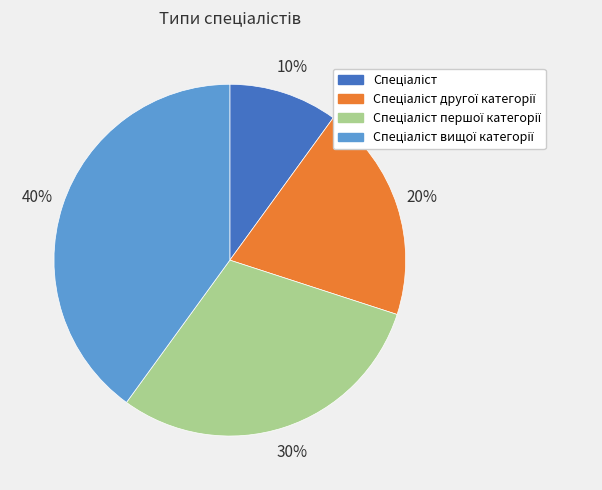

How many slices are in this pie chart?

4